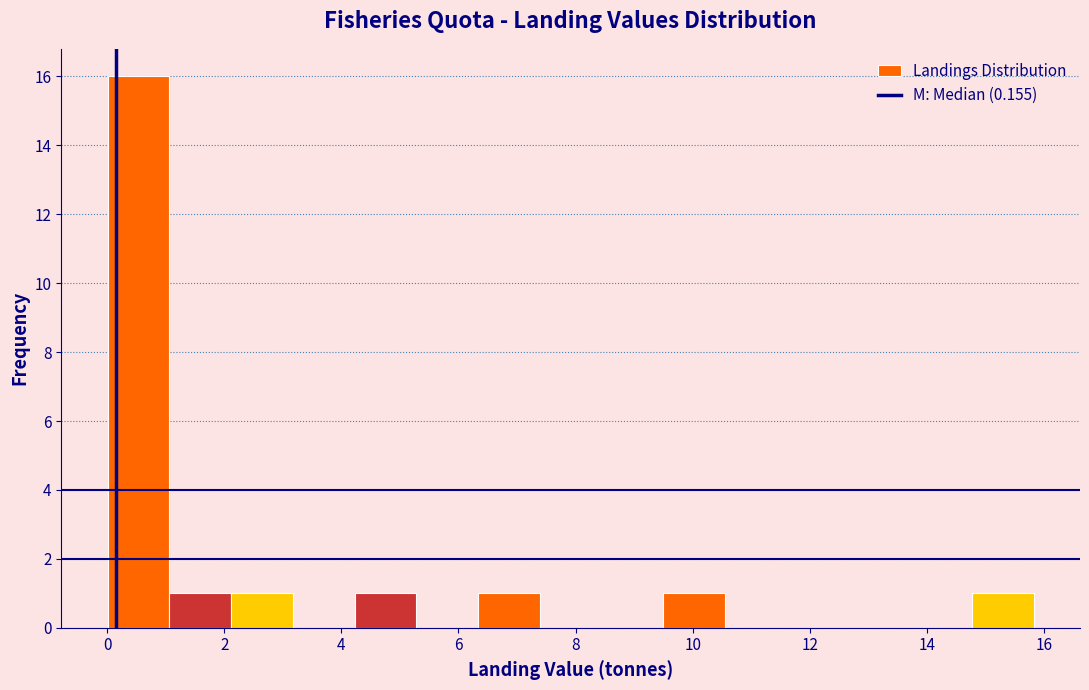

What is the height of the bar covering 9.4 to 10.6 on the x-axis? Neither the bar edges nor the heights are printed on the chart, so give them approximately, as read against the axes.

1